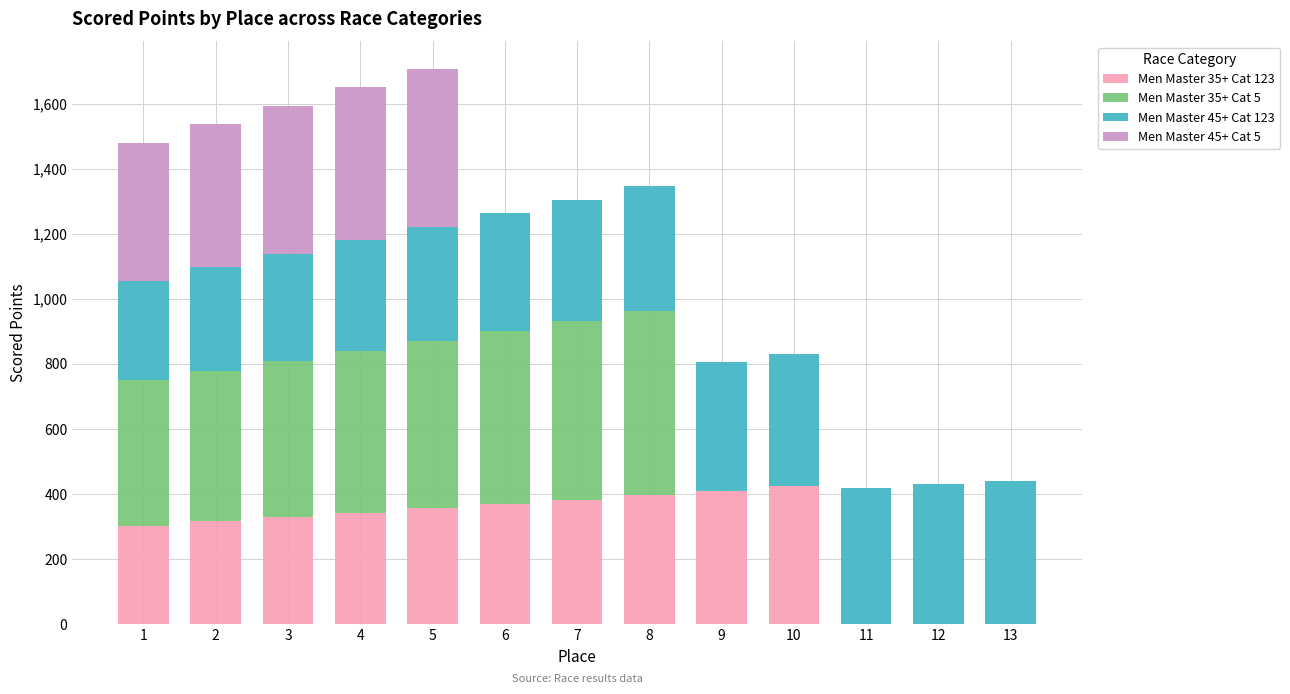

What is the difference between the Men Master 35+ Cat 123 values at 7 and 4?

40.2